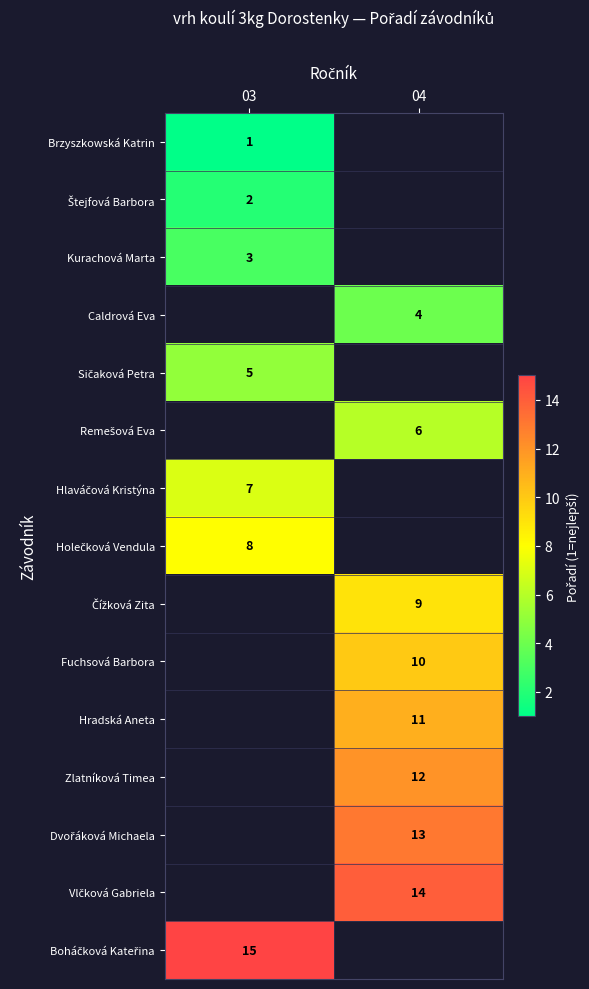

Between 04 and 03, which is larger?

03